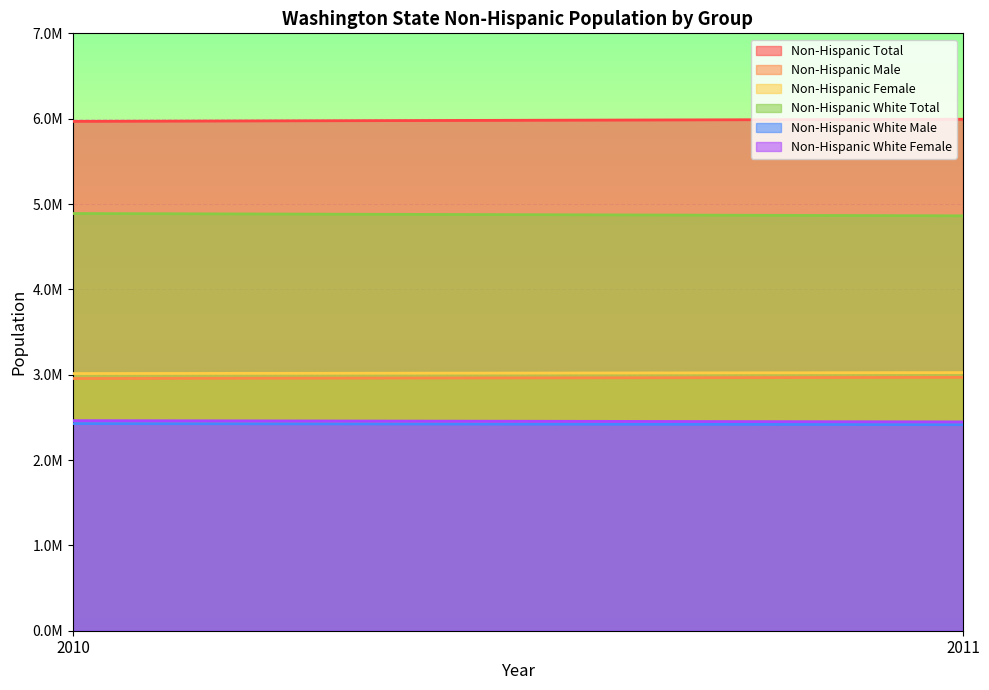

Which label corresponds to the largest value in the chart?

2011